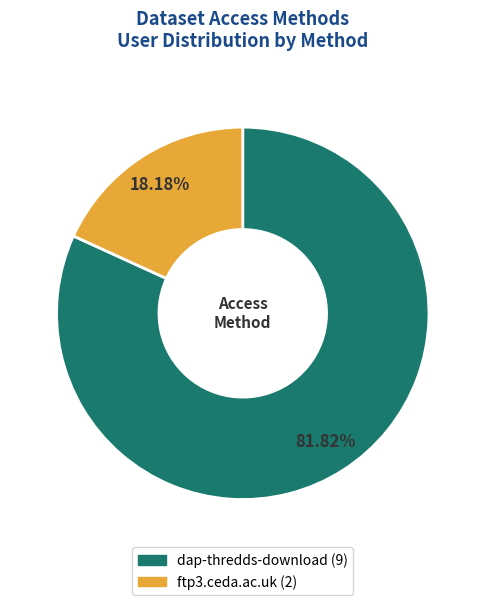

Which slice is the largest?

dap-thredds-download